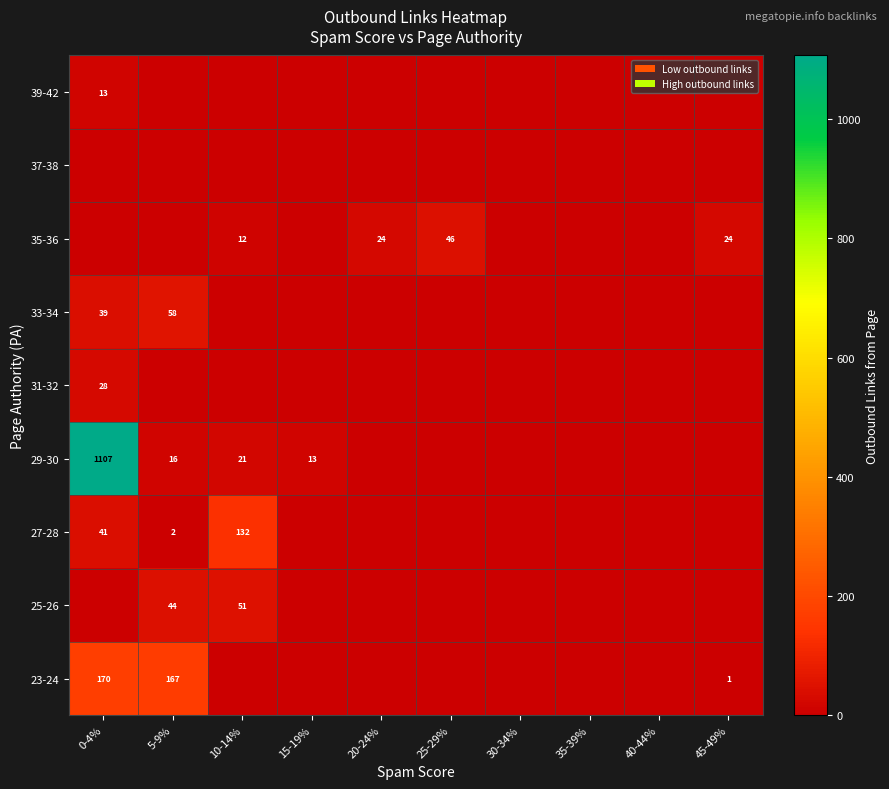

True or false: 23-24 has a value of 167 at 5-9%.

True